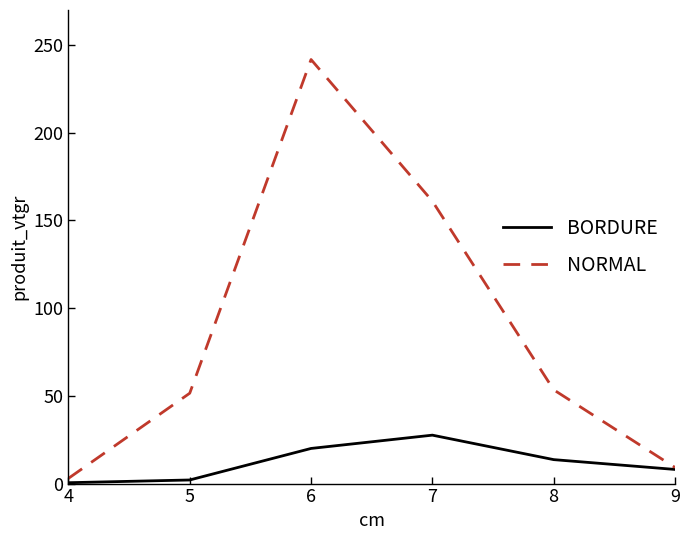

At how many categories does at least one series exceed 17?

4